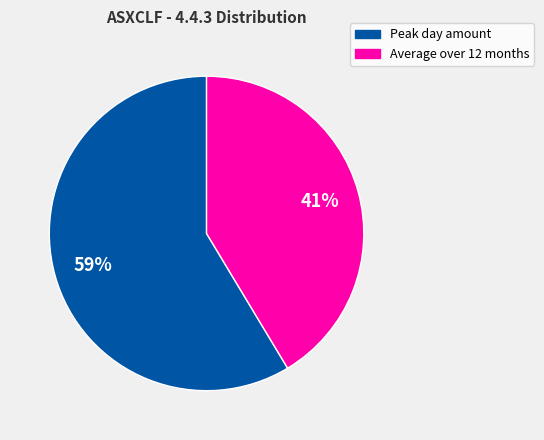

Is there any slice that represents more than half of the pie?

Yes